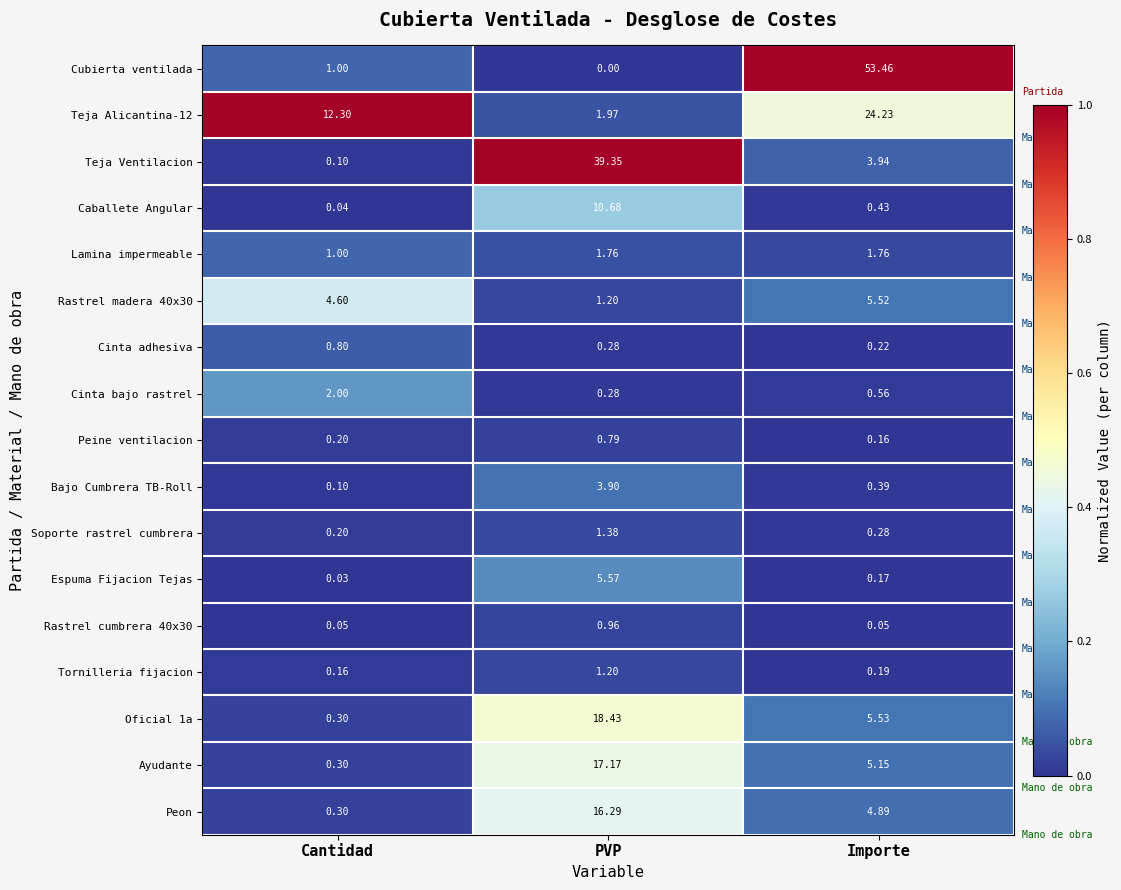

Between Cantidad and Importe, which series saw the biggest shift?

Cubierta ventilada